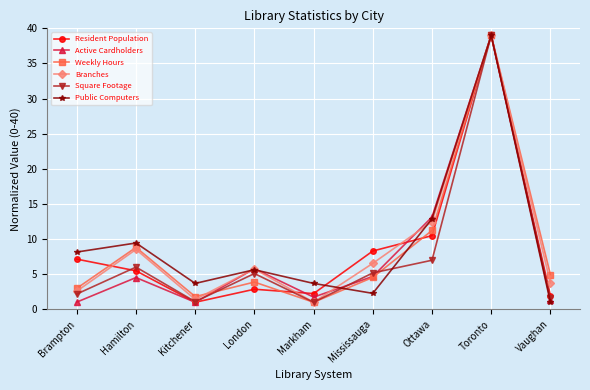

What is the total value across all series at Kitchener?

10.0